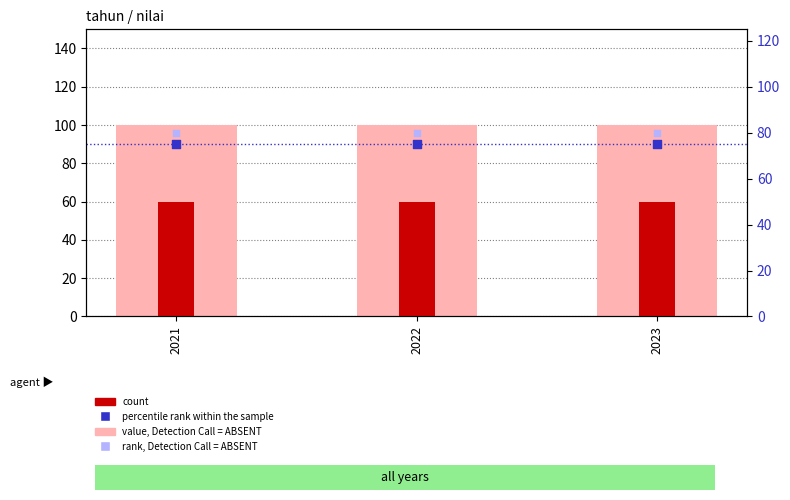

At how many categories does at least one series exceed 75?

3